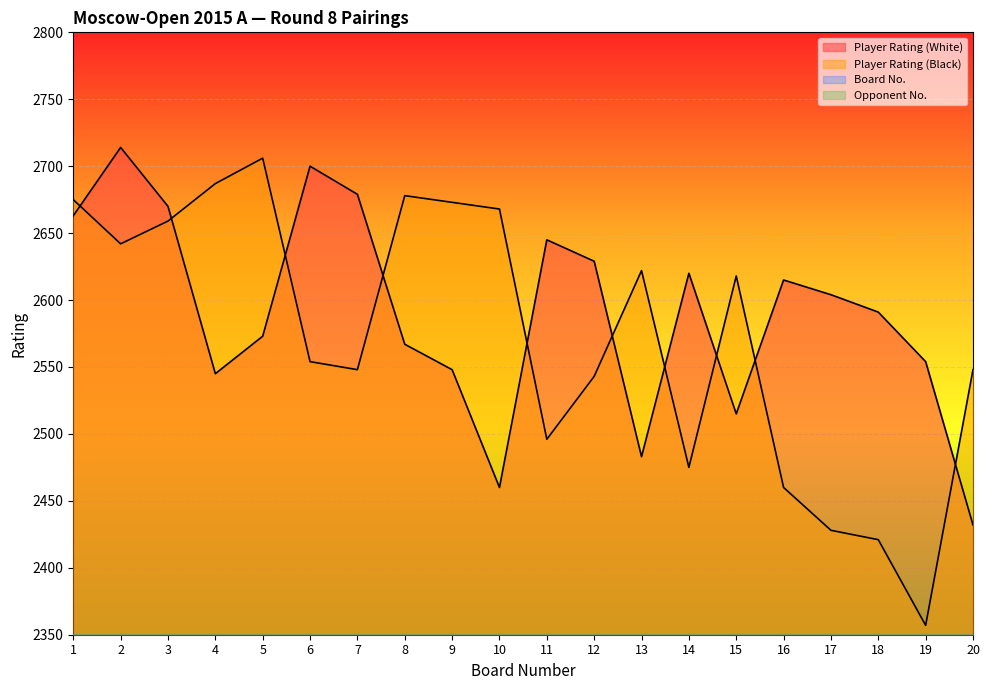

Rank the series by their maximum value, from lowest to highest.

Board No., Opponent No., Player Rating (Black), Player Rating (White)